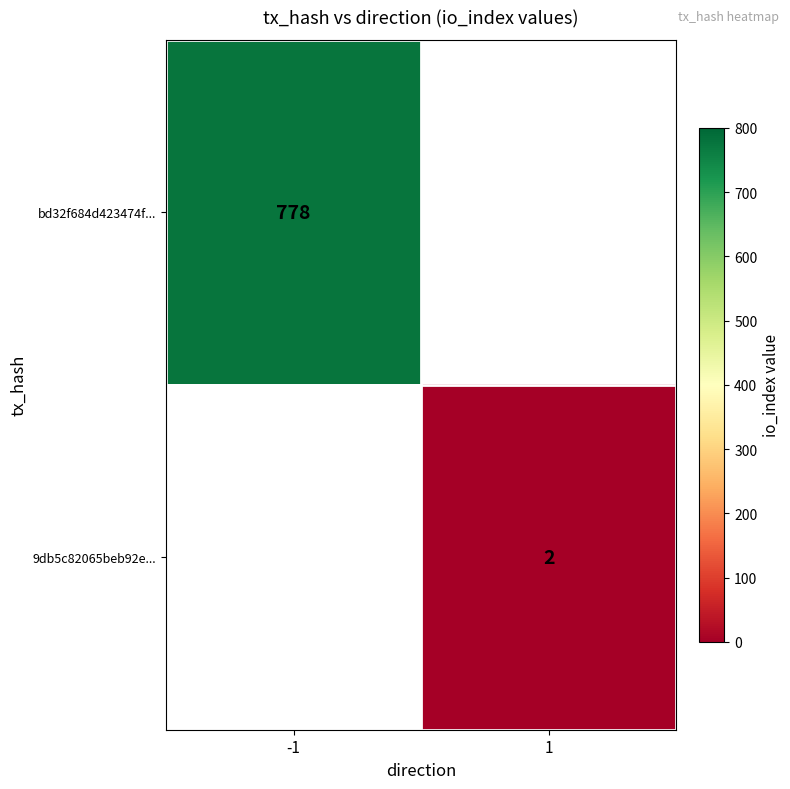

True or false: 9db5c82065beb92e... has a value of 2 at 1.

True